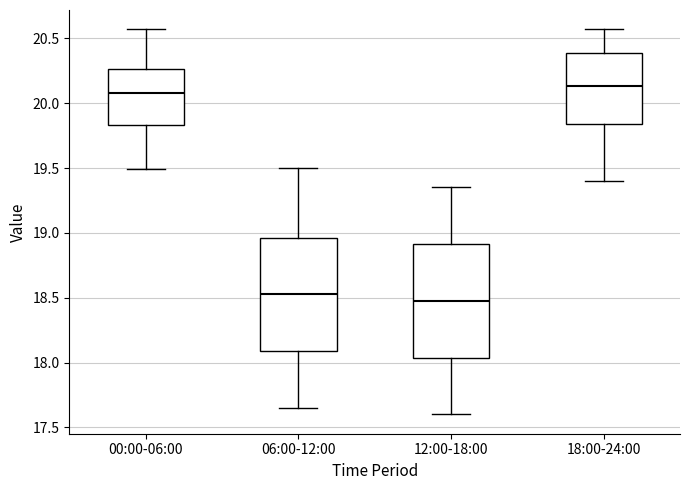

Reading left to right, transcribe this box plot: for each box, give where its median line is, the range the box spans, and where its two whiskers end, as read against the y-axis. The values are not printed on the chart, so give them approximately, as read against the axis.

00:00-06:00: median 20.10, box 19.85 to 20.25, whiskers 19.50 to 20.55
06:00-12:00: median 18.55, box 18.10 to 18.95, whiskers 17.65 to 19.50
12:00-18:00: median 18.50, box 18.05 to 18.90, whiskers 17.60 to 19.35
18:00-24:00: median 20.15, box 19.85 to 20.40, whiskers 19.40 to 20.55